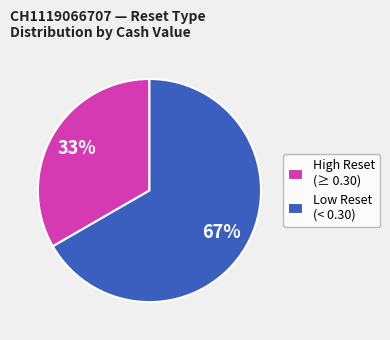

Approximately how many times larger is the value at Low Reset (< 0.30) compared to High Reset (≥ 0.30)?

2.0